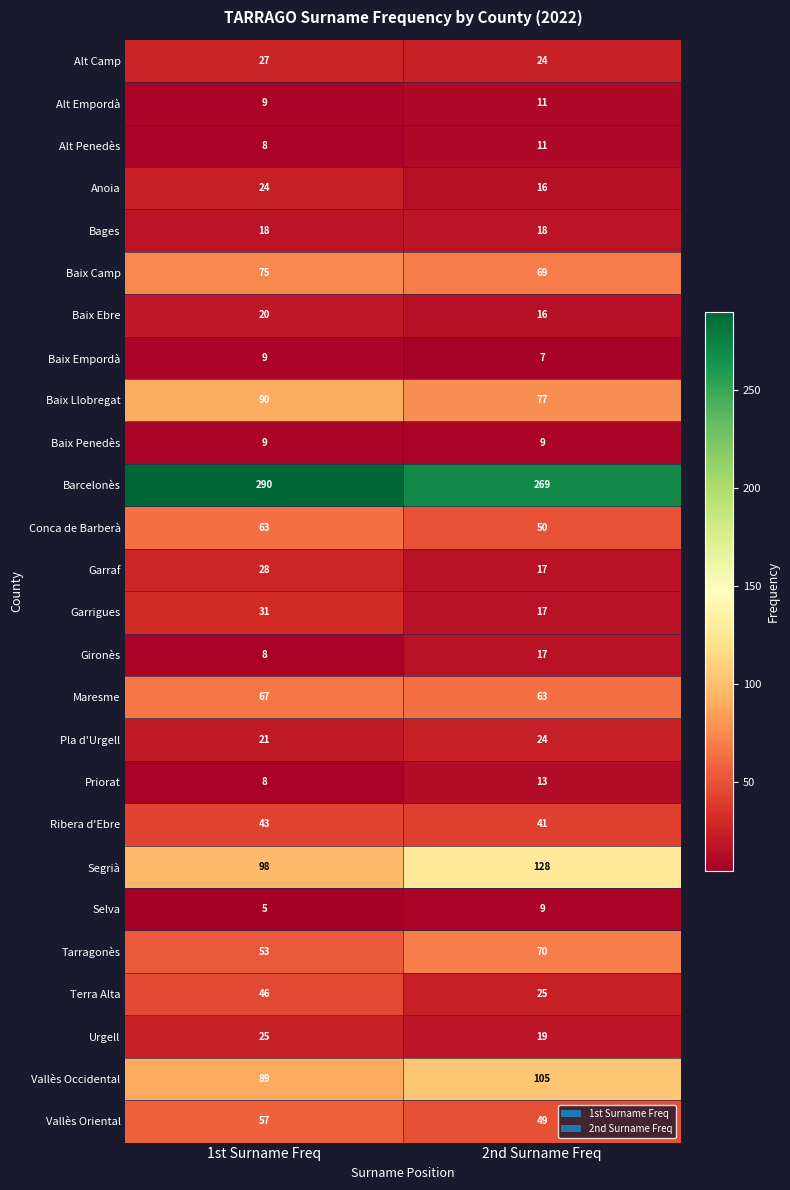

Which series has the largest range (max minus min)?

Segrià